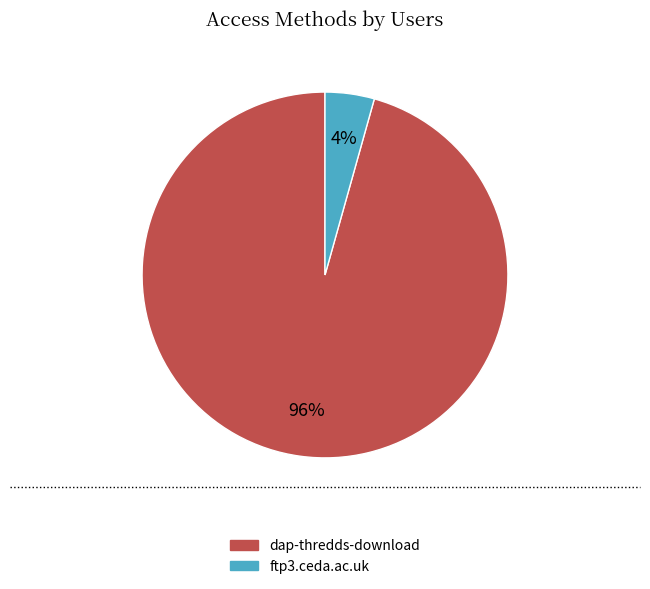

To the nearest percent, what percentage of the pie is ftp3.ceda.ac.uk?

4%